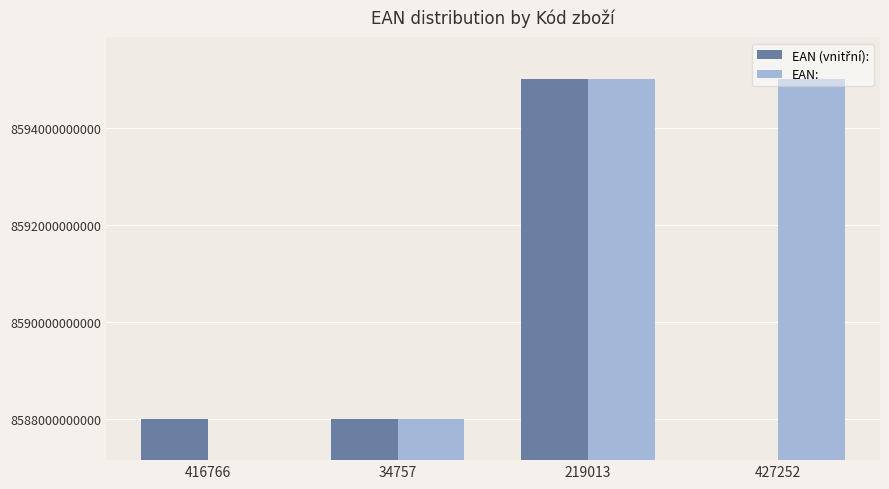

How many positive values does the EAN: series have?

3